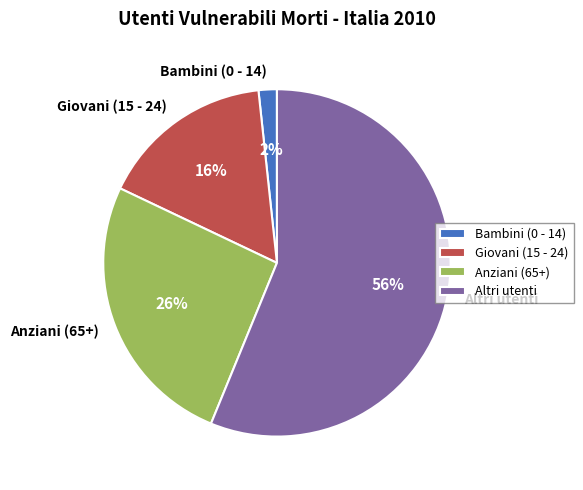

Which has a higher value, Bambini (0 - 14) or Giovani (15 - 24)?

Giovani (15 - 24)